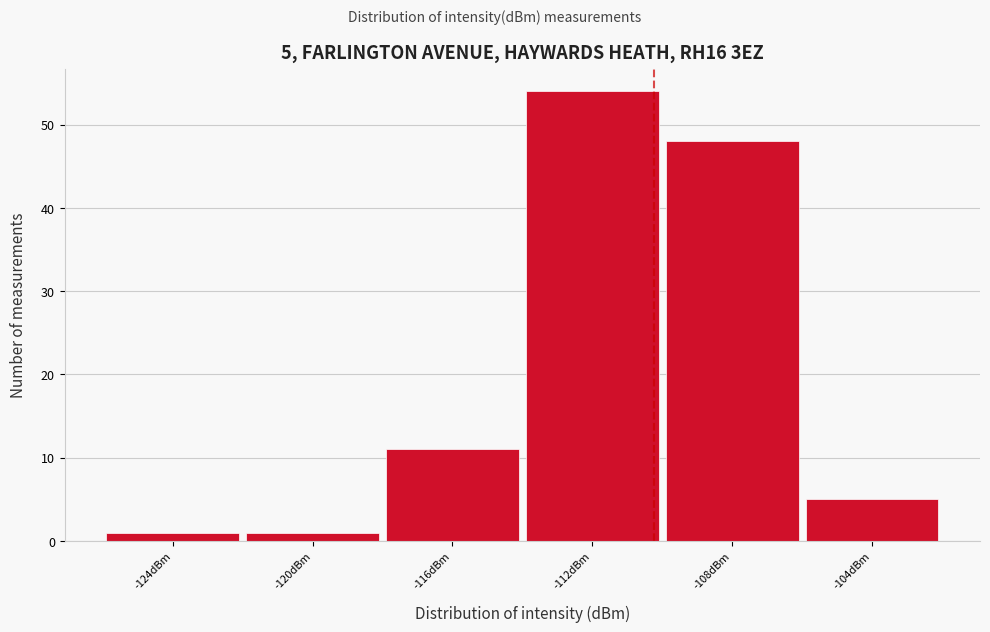

Reading left to right, extract all data points from this chart.

1	1	11	54	48	5